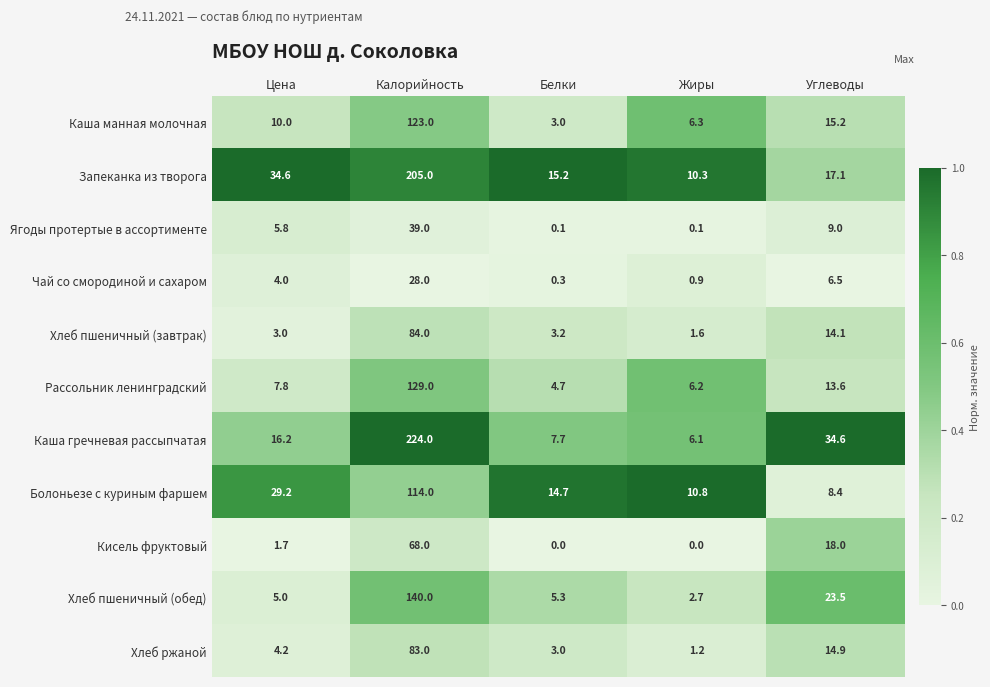

What is the sum of all Чай со смородиной и сахаром values?

39.7